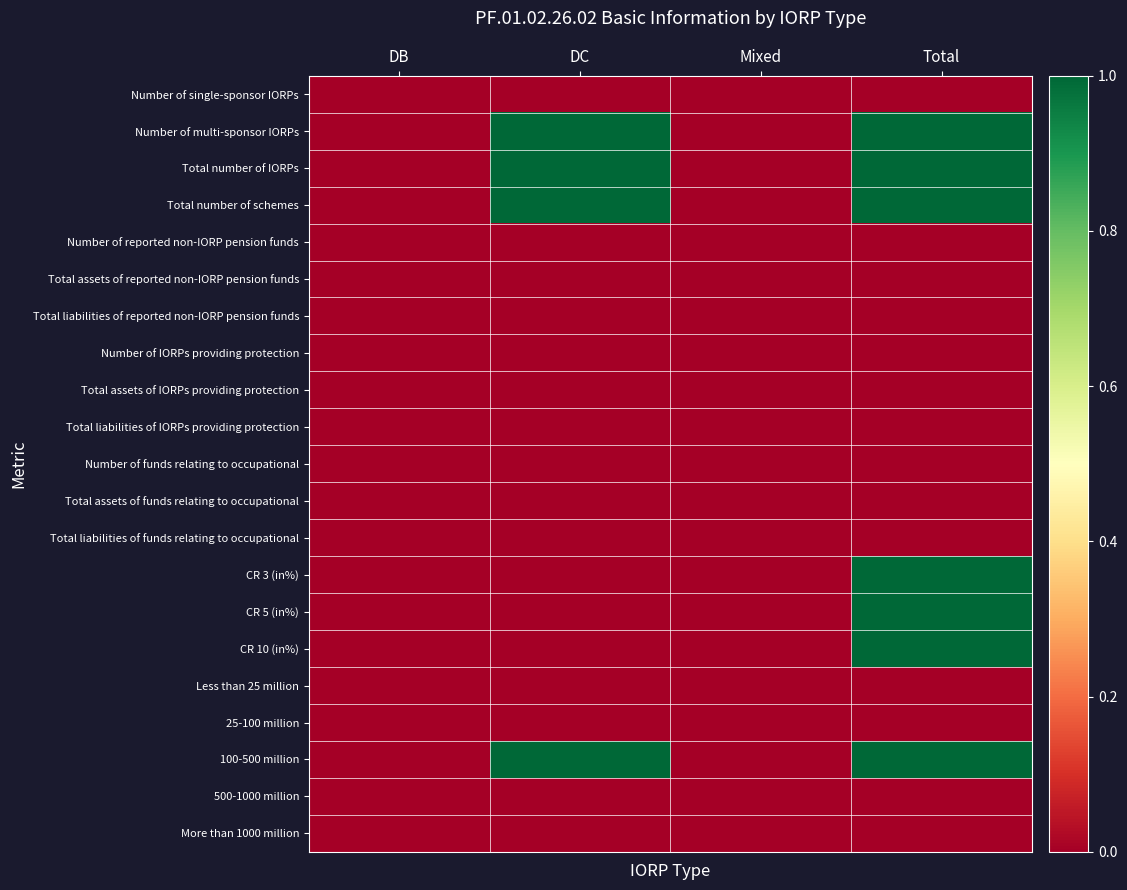

Count the number of data series in this chart.

21